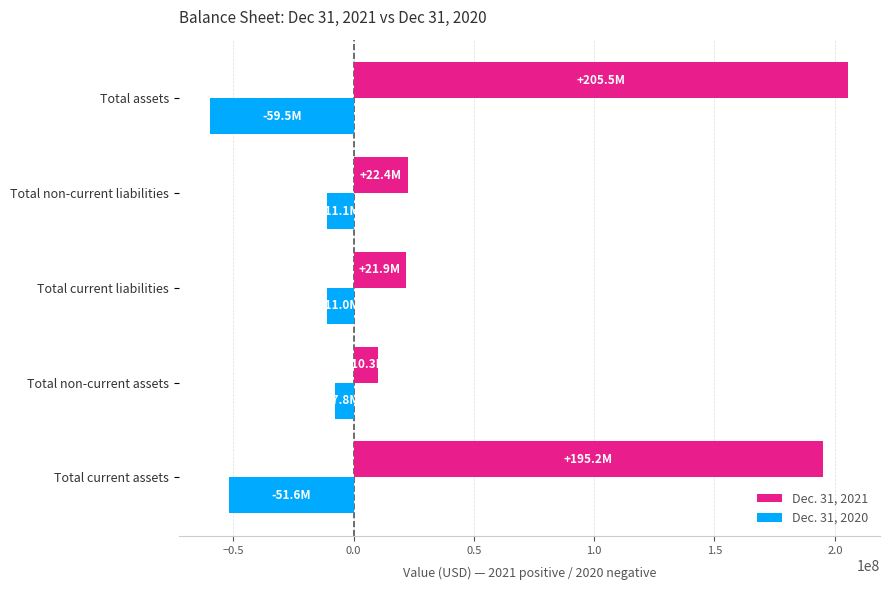

True or false: Dec. 31, 2021 has a value of 205532000 at Total assets.

True